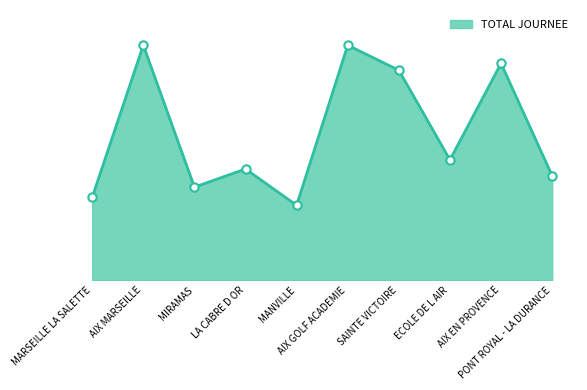

Is this an area chart (filled region under the line)?

Yes